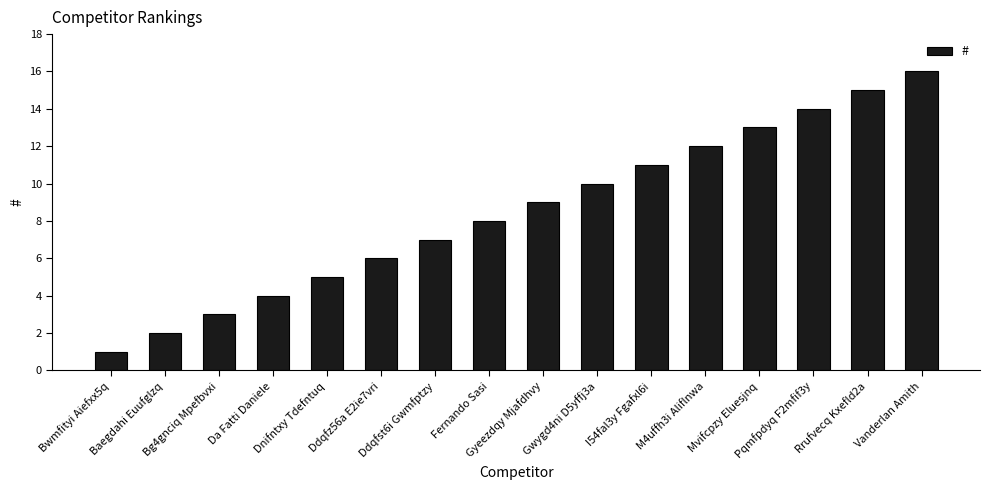

What is the difference between the second highest and second lowest values?

13